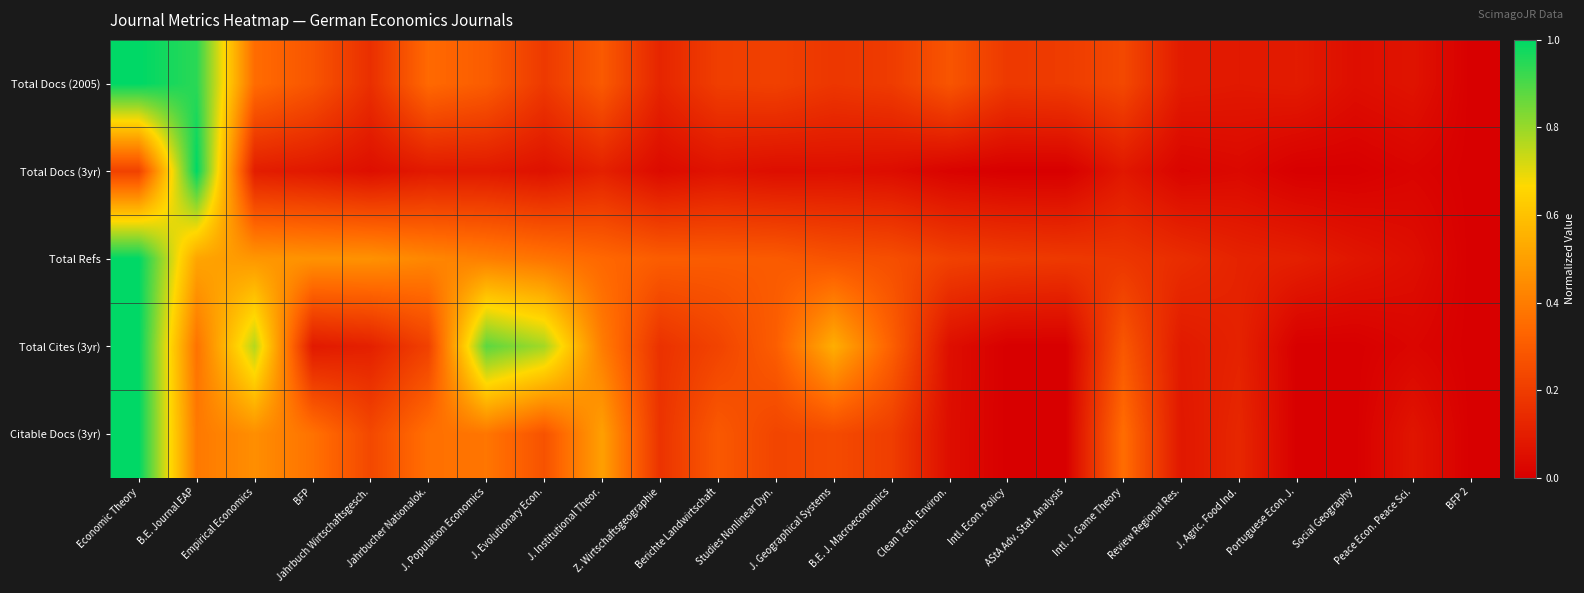

What is the spread (max minus min) of values at Studies Nonlinear Dyn.?

0.3